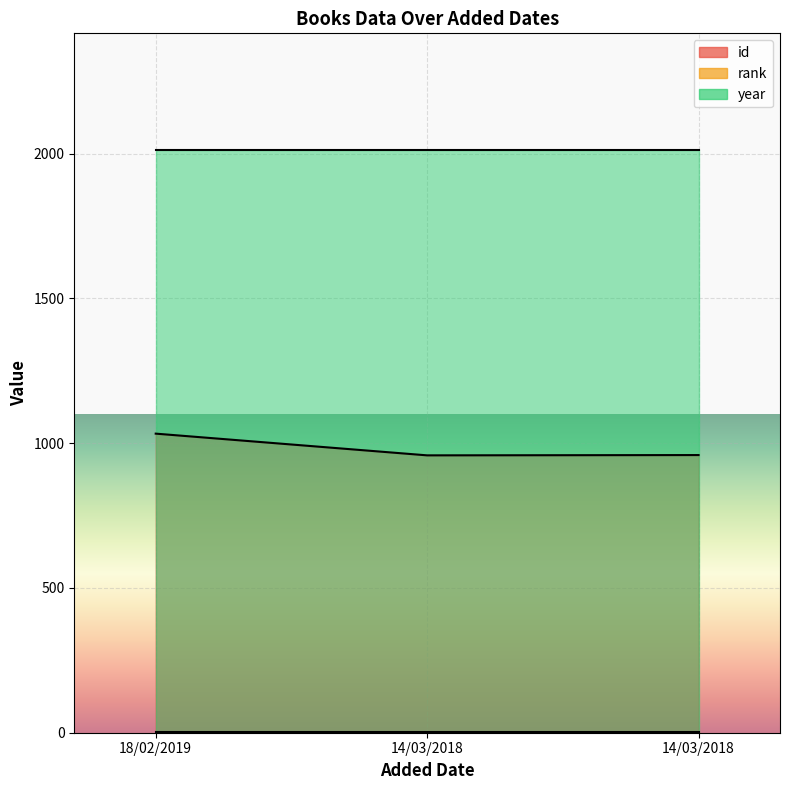

What is the label of the 3rd point from the right?

18/02/2019